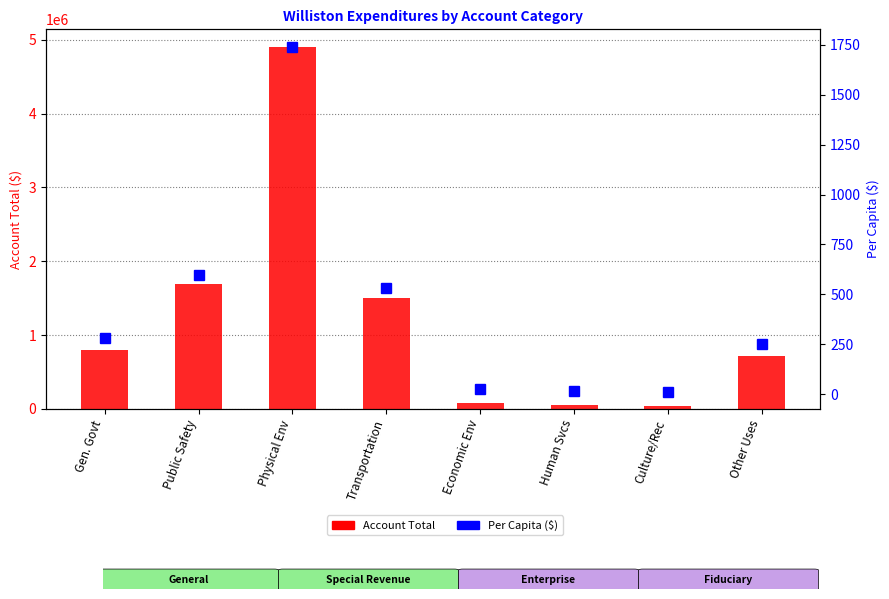

At which label is Per Capita ($) closest to 876?

Public Safety